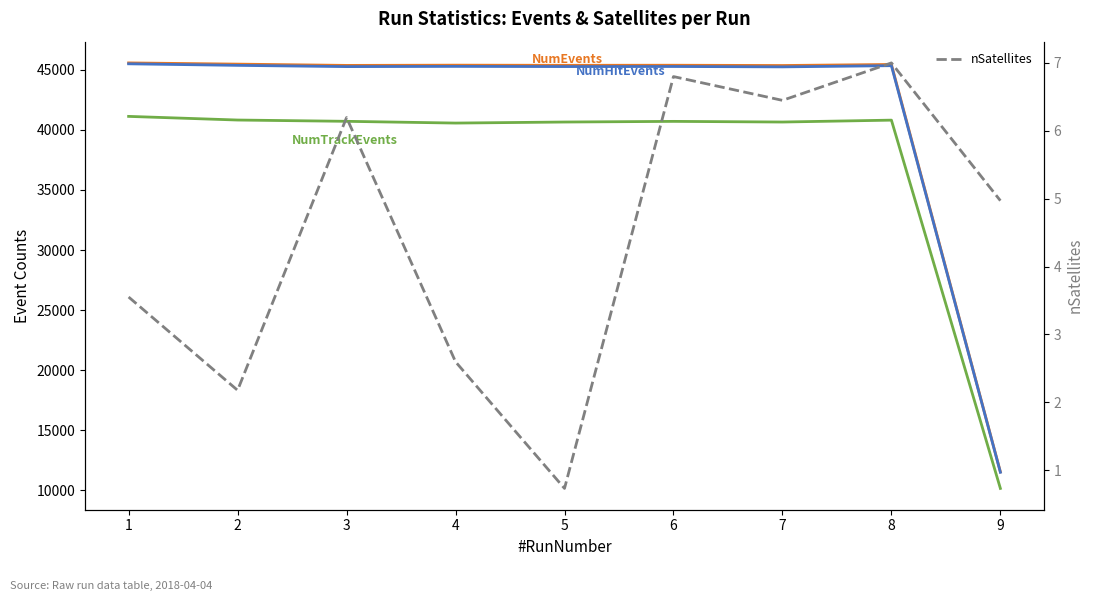

How many values in the NumHitEvents series are below 45287?

4